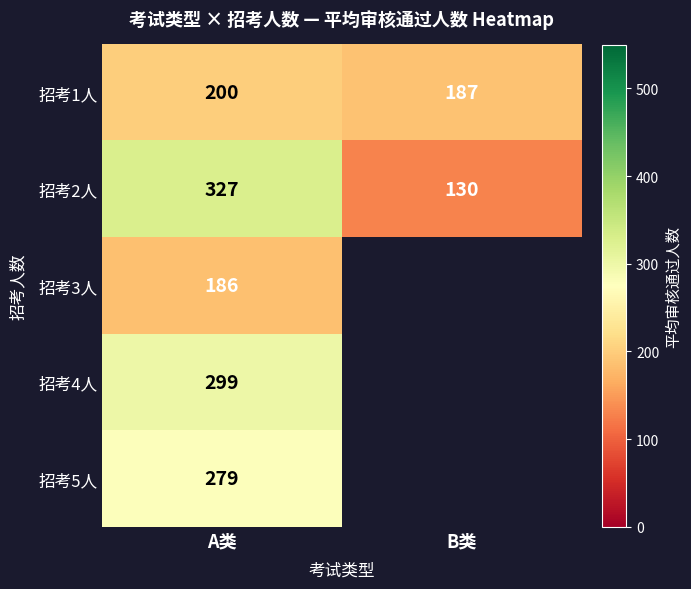

How many data points does each series have?

2